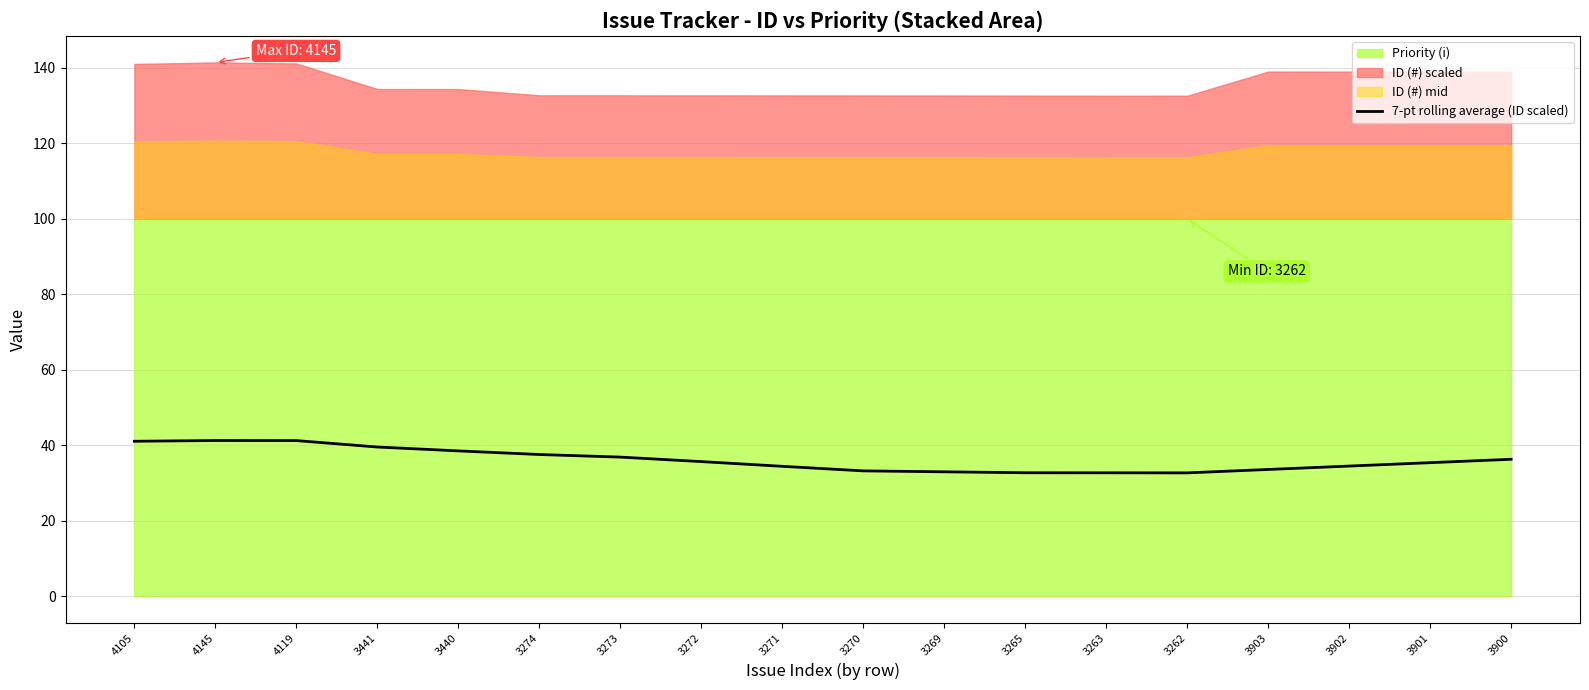

What is the difference between the maximum and minimum values?

8.6